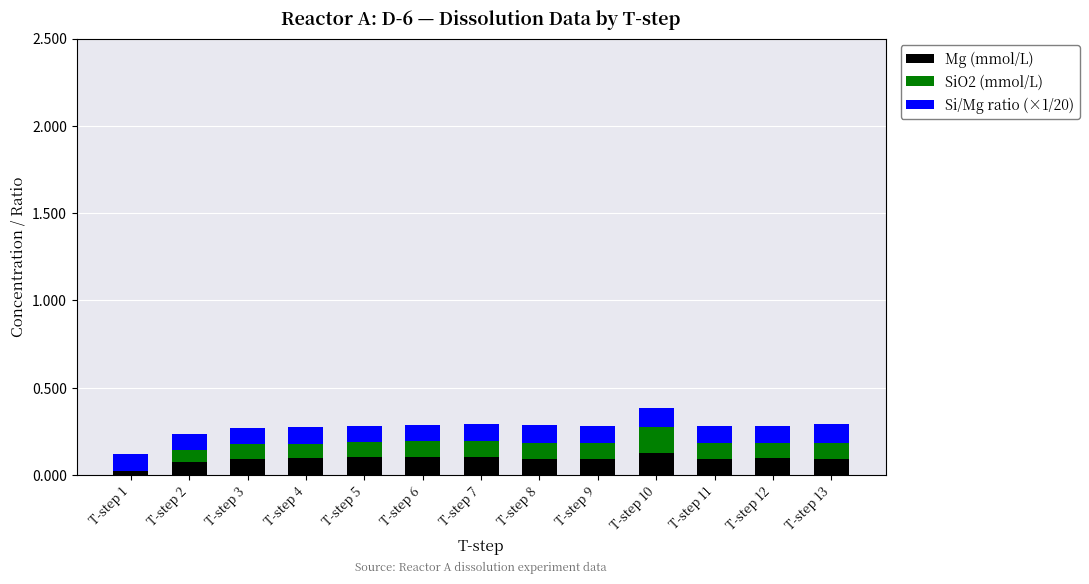

The value of Si/Mg ratio (×1/20) at T-step 3 is 0.2. True or false?

False